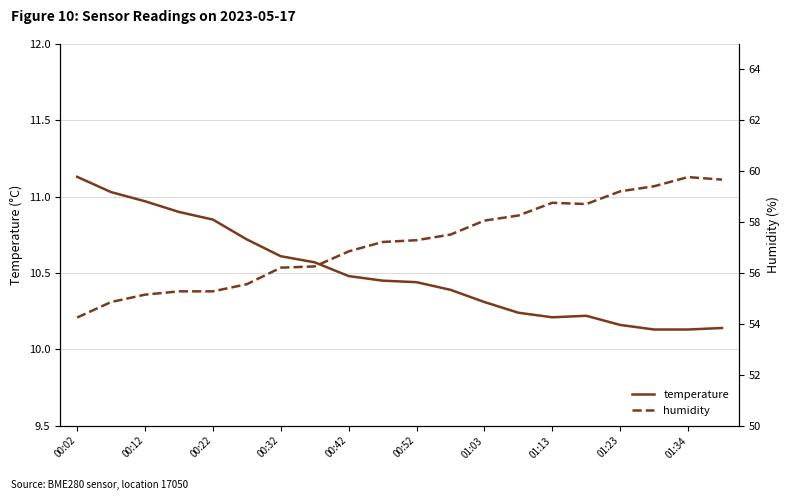

List the series in order of their peak value, highest first.

humidity, temperature